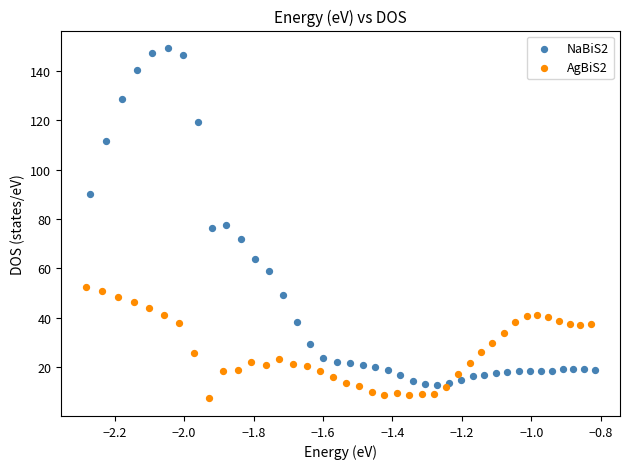

Which series has the widest spread of Y values?

NaBiS2